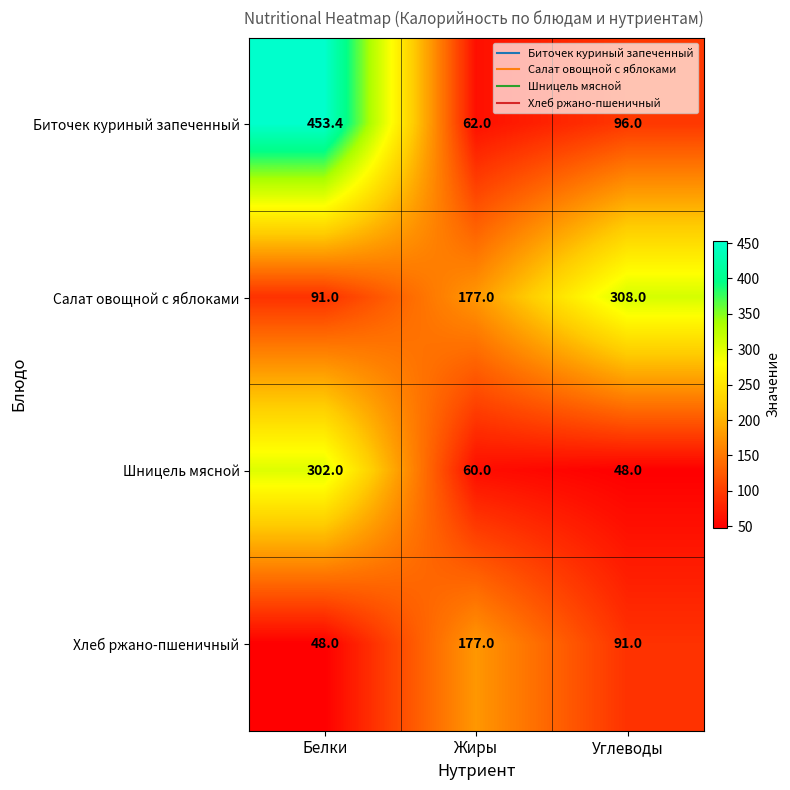

Rank the categories by Шницель мясной value from lowest to highest.

Углеводы, Жиры, Белки